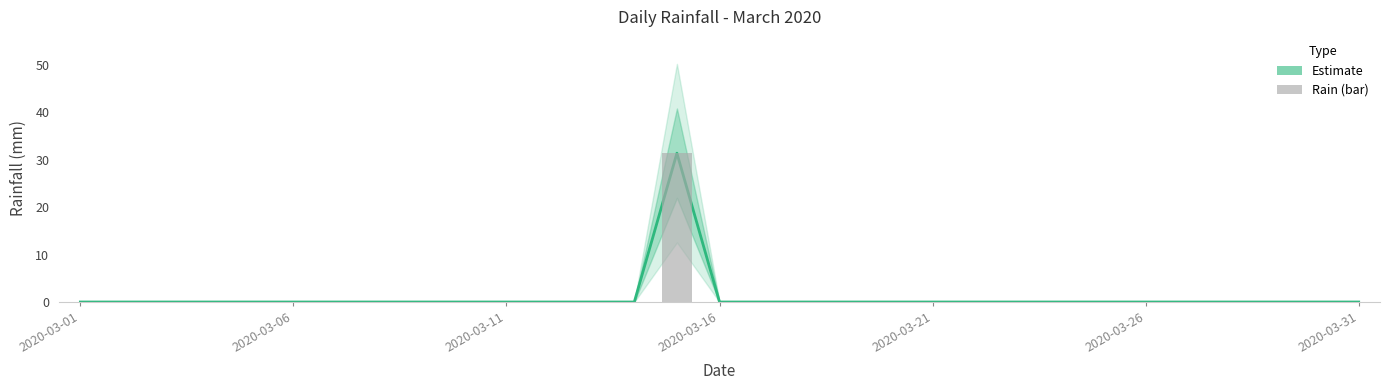

Are the bars grouped side by side (vs. stacked)?

Yes